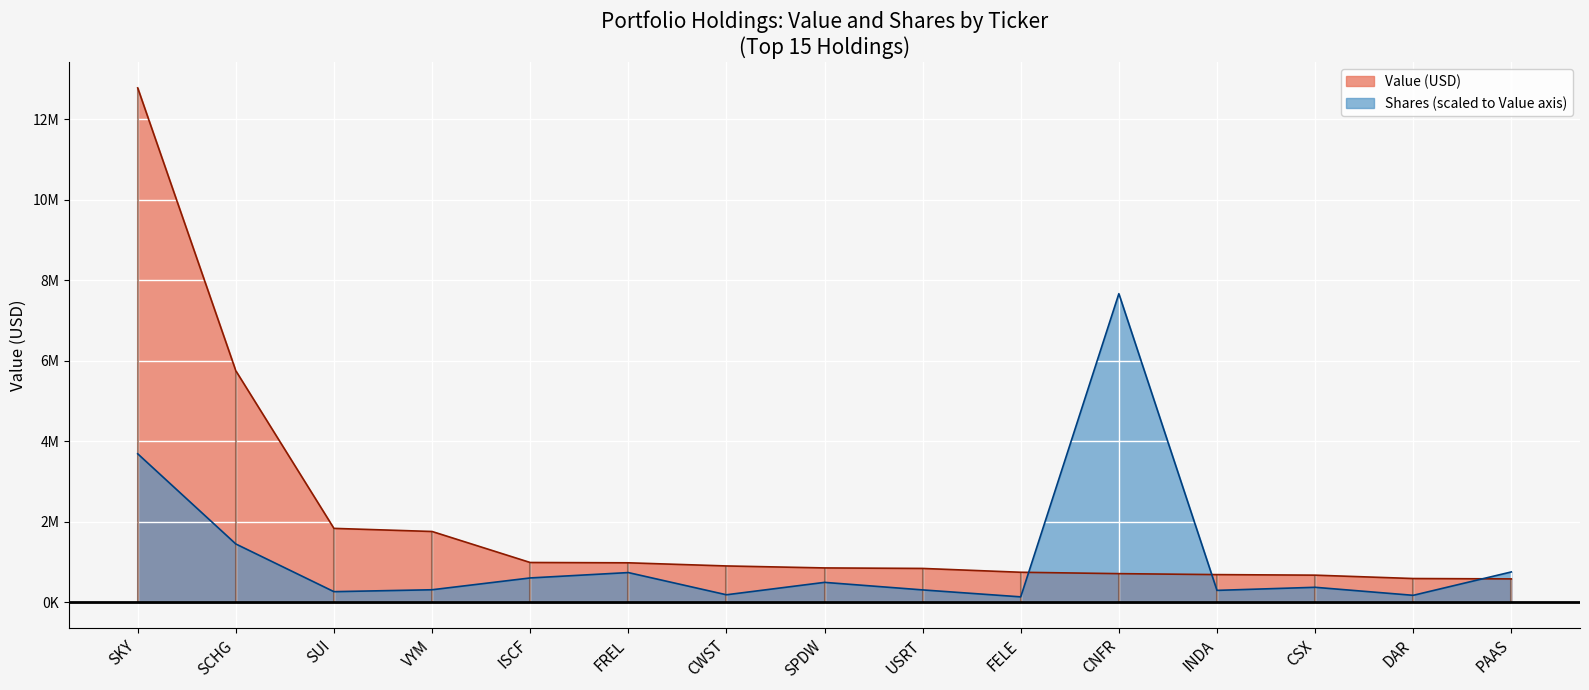

The Value (USD) series shows 675489.6 at SUI. True or false?

False